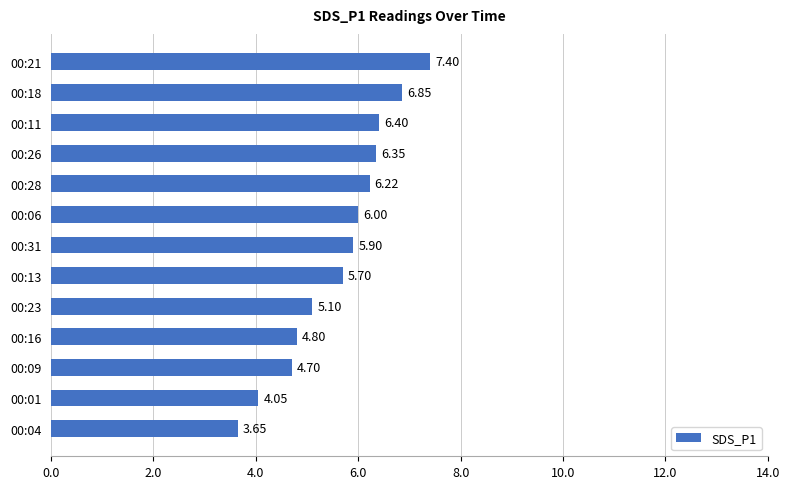

Between 00:11 and 00:21, which is larger?

00:21